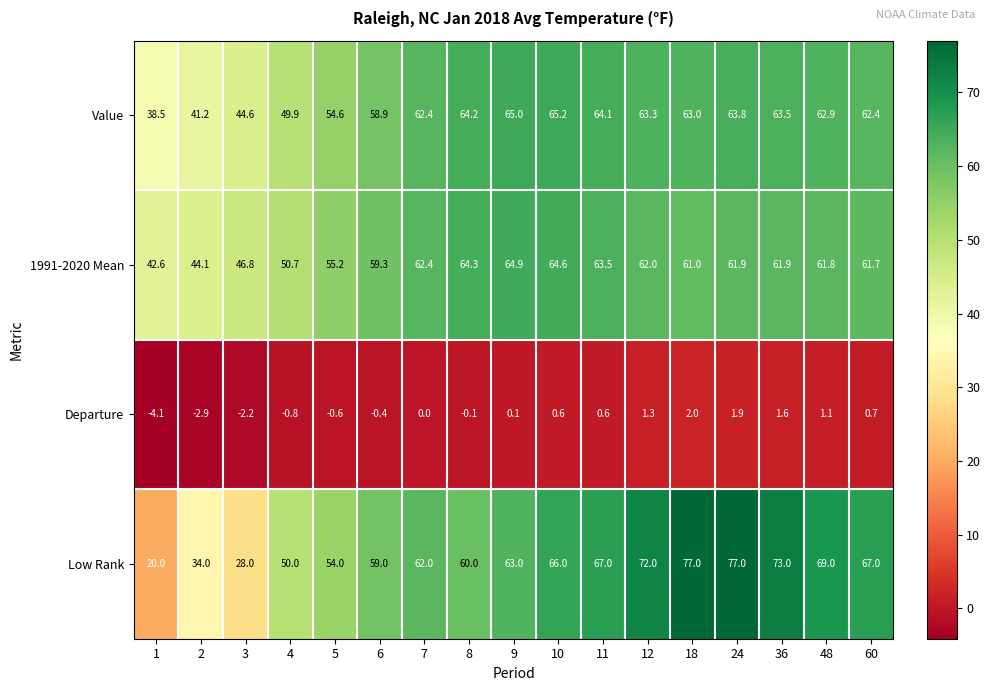

True or false: 1991-2020 Mean has a value of 61.9 at 24.

True